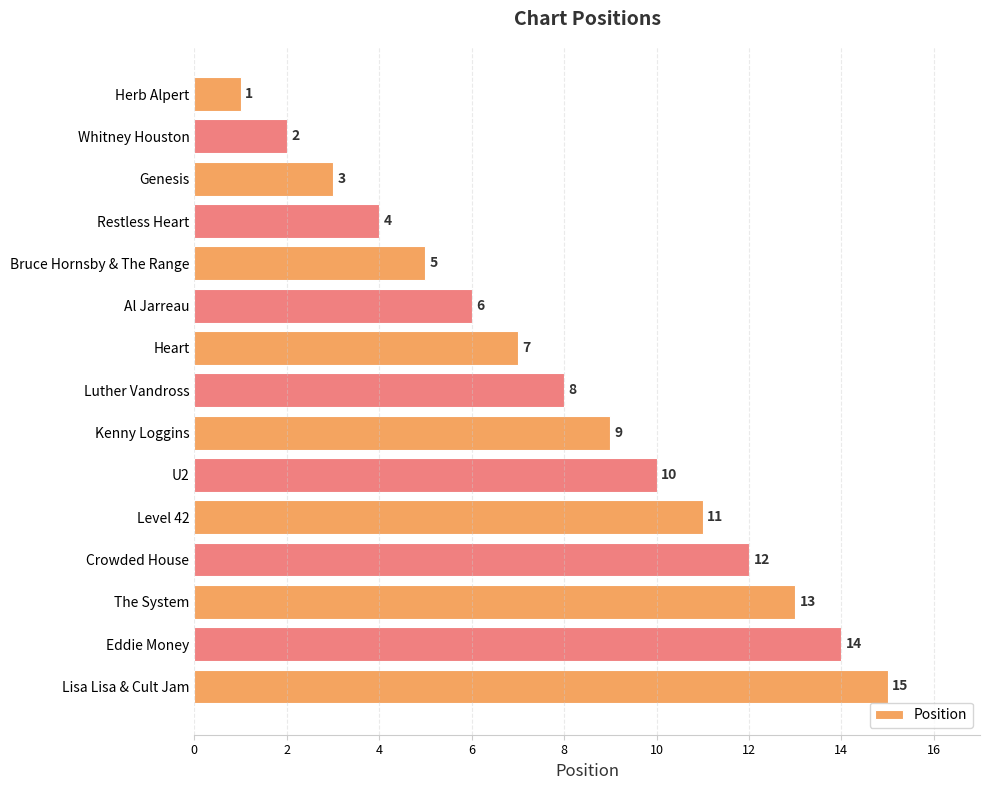

Are the bars horizontal?

Yes